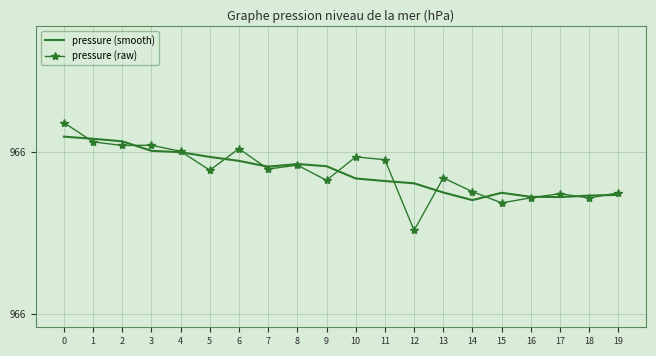

What are all the series names shown in the legend?

pressure (smooth), pressure (raw)